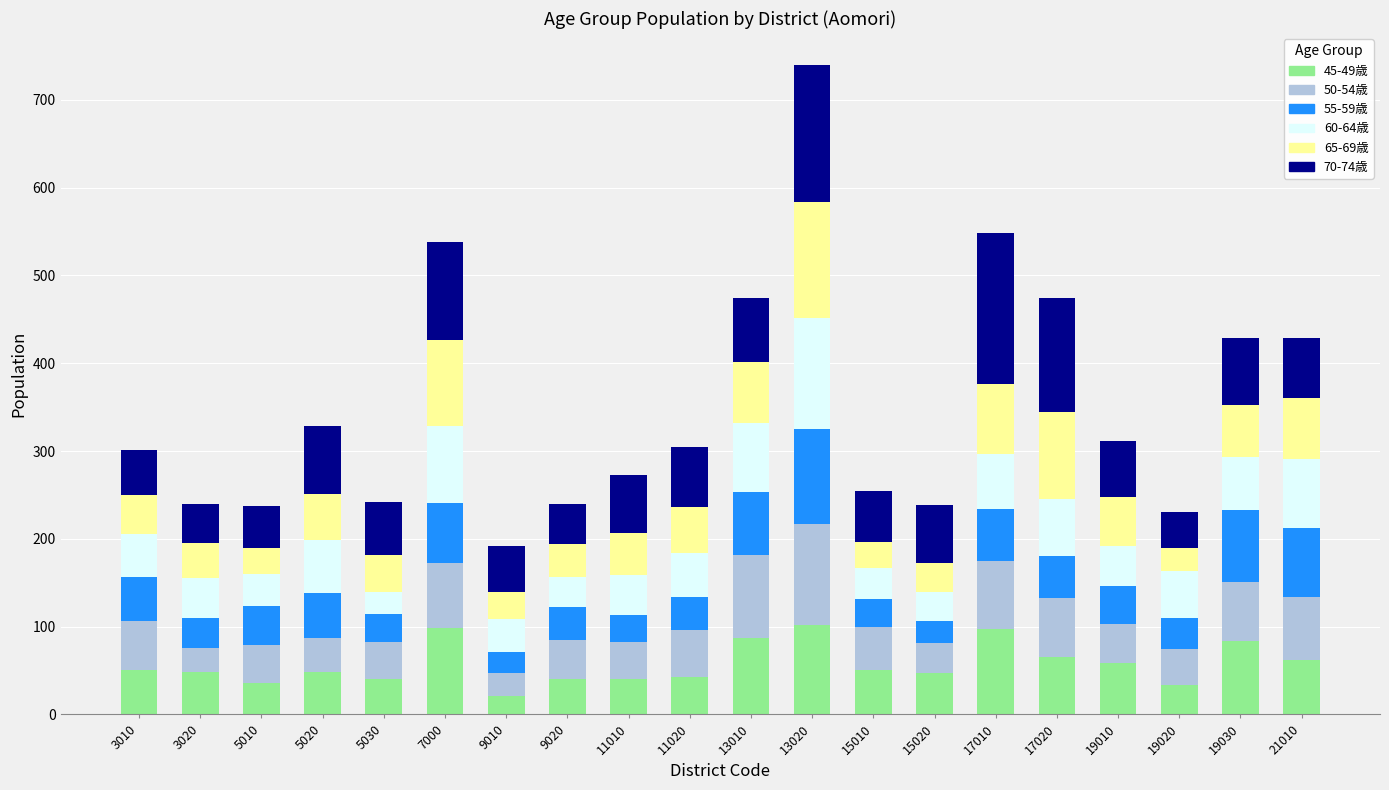

What is the total value across all series at 17020?

474